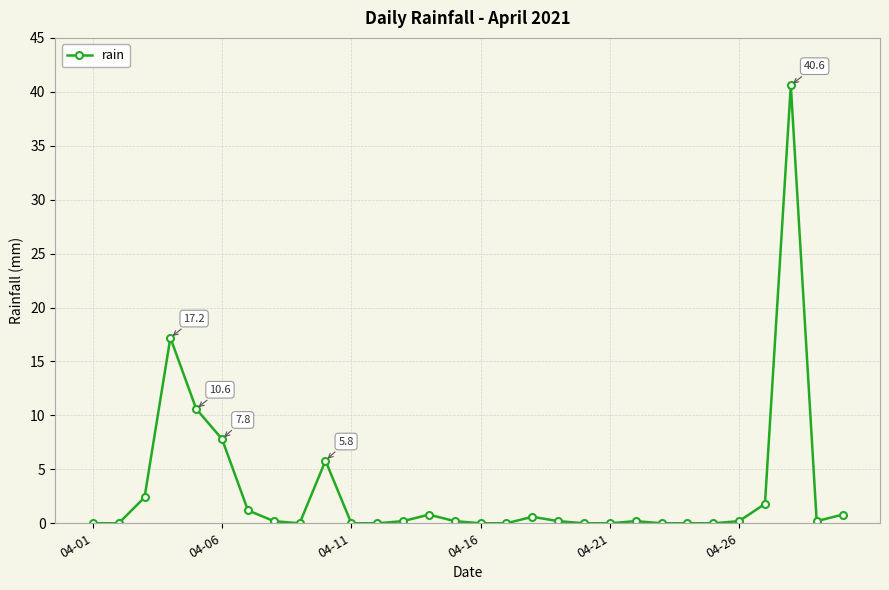

True or false: the data has more than 0 interior local peaks.

True